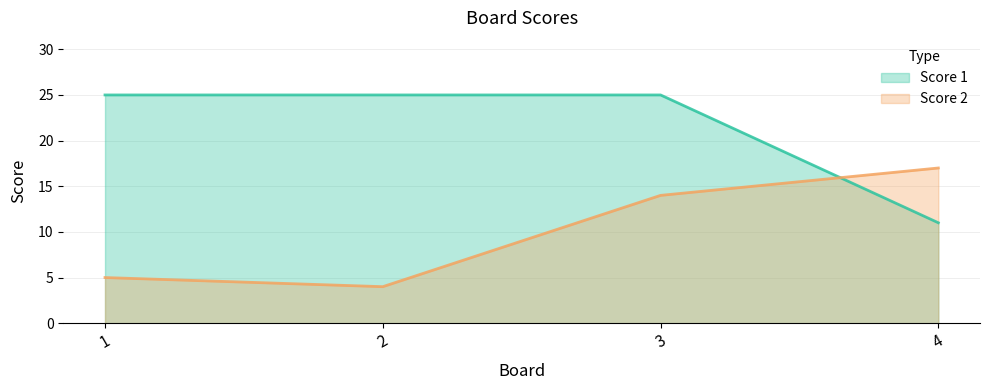

Reading right to left, what are all the values shown in this chart?

Score 1: 4=11	3=25	2=25	1=25
Score 2: 4=17	3=14	2=4	1=5